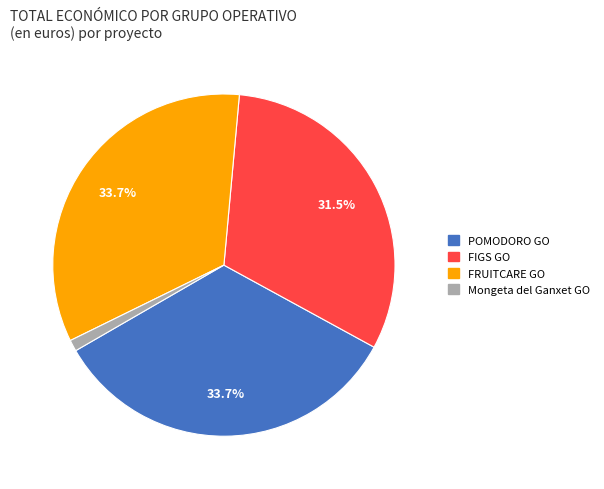

What is the ratio of the value at POMODORO GO to the value at FIGS GO?

1.1